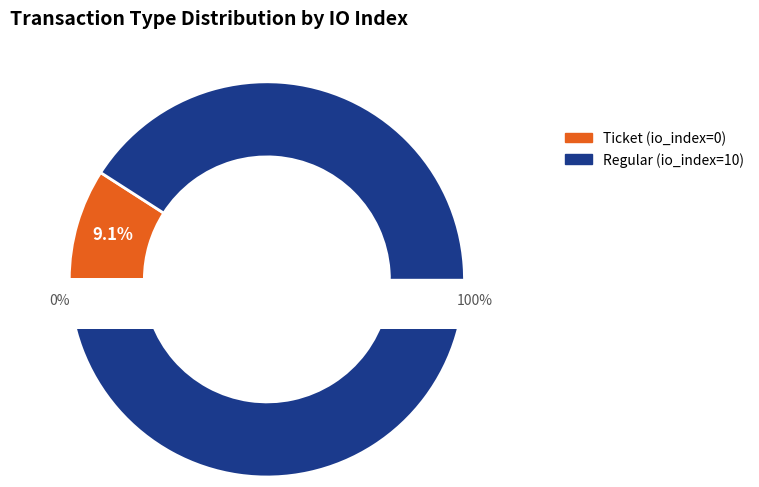

How many segments does this pie chart have?

2